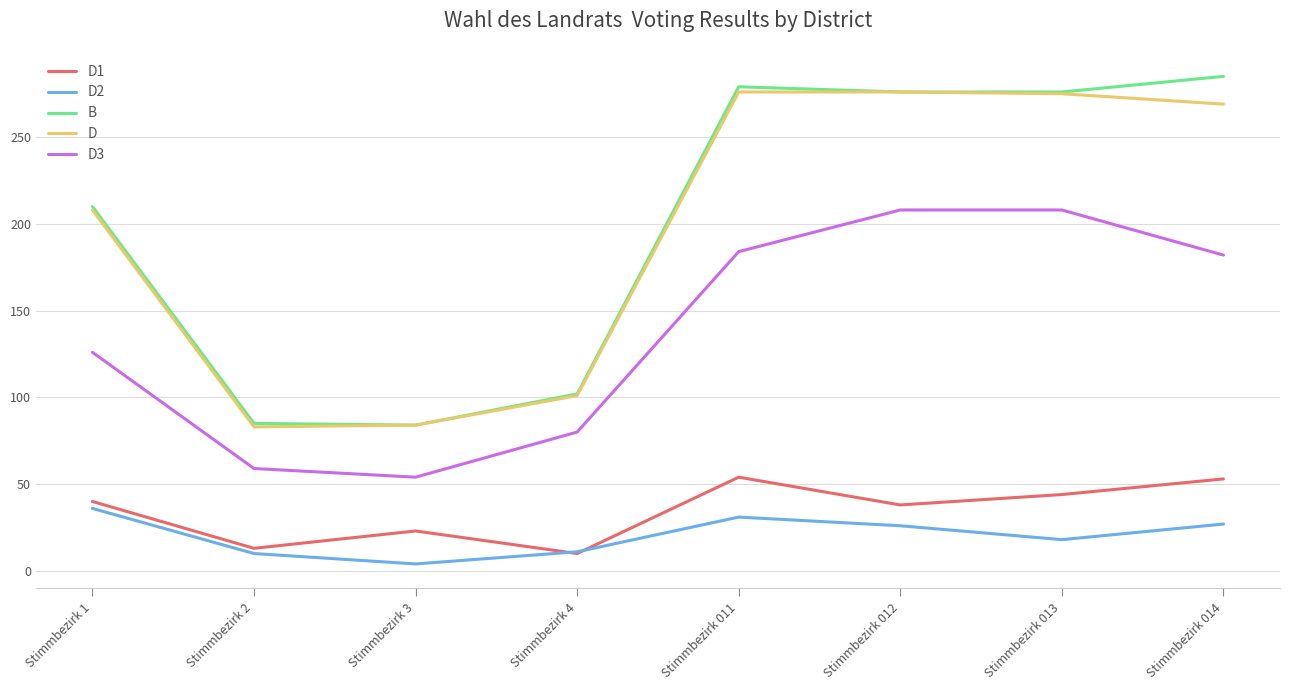

Between Stimmbezirk 3 and Stimmbezirk 011, which series saw the biggest shift?

B